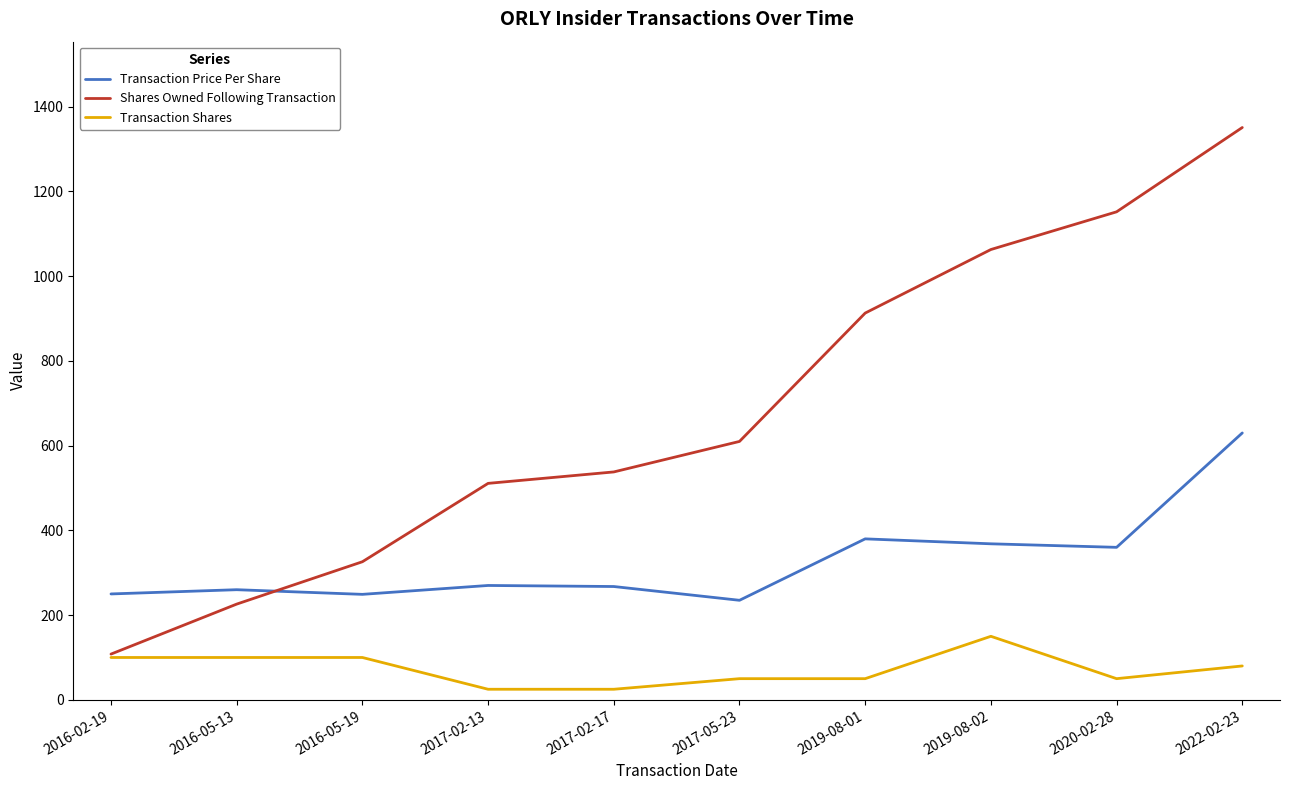

Is the value of Transaction Shares at 2019-08-01 greater than the value of Transaction Price Per Share at 2019-08-01?

No